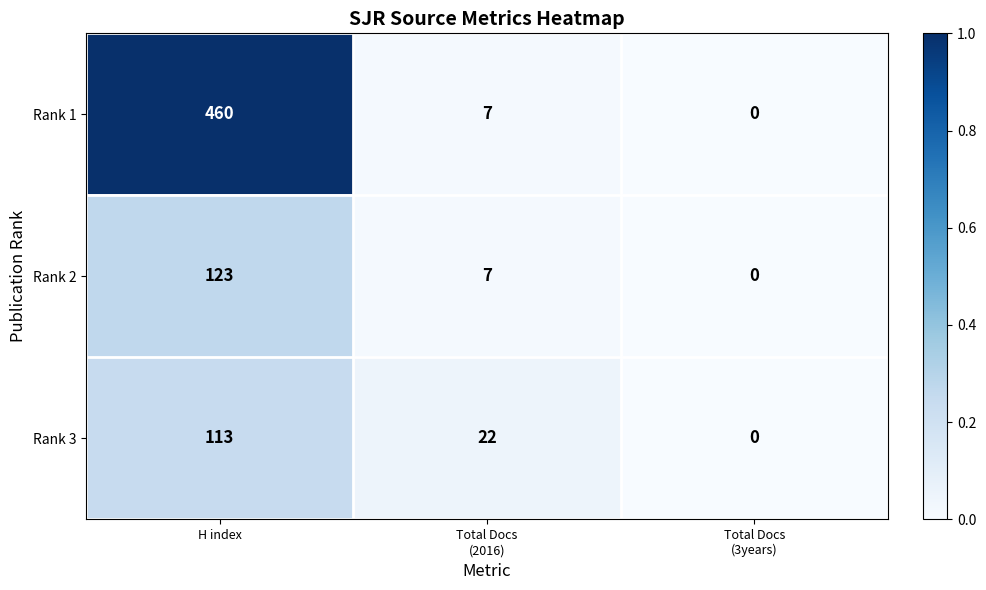

Which category has the highest value in the Rank 2 series?

H index